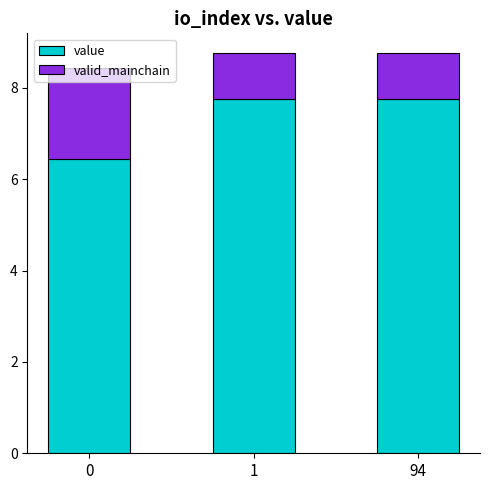

What is the total value across all series at 94?

8.8